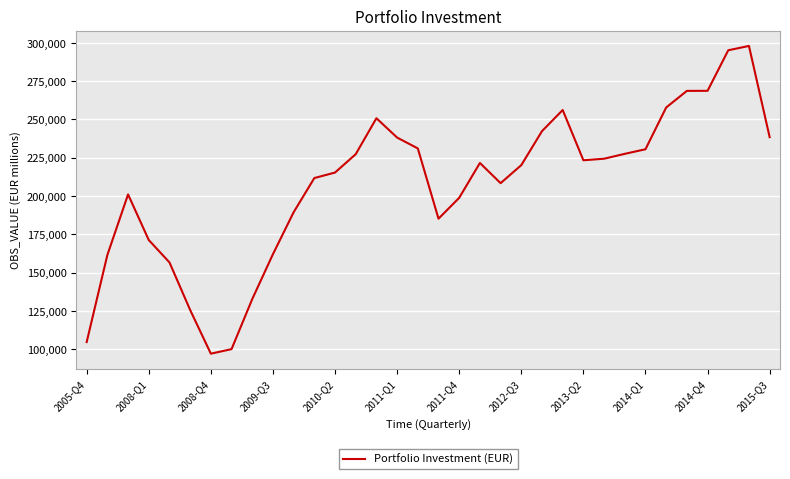

What is the difference between the maximum and minimum values?

200913.3